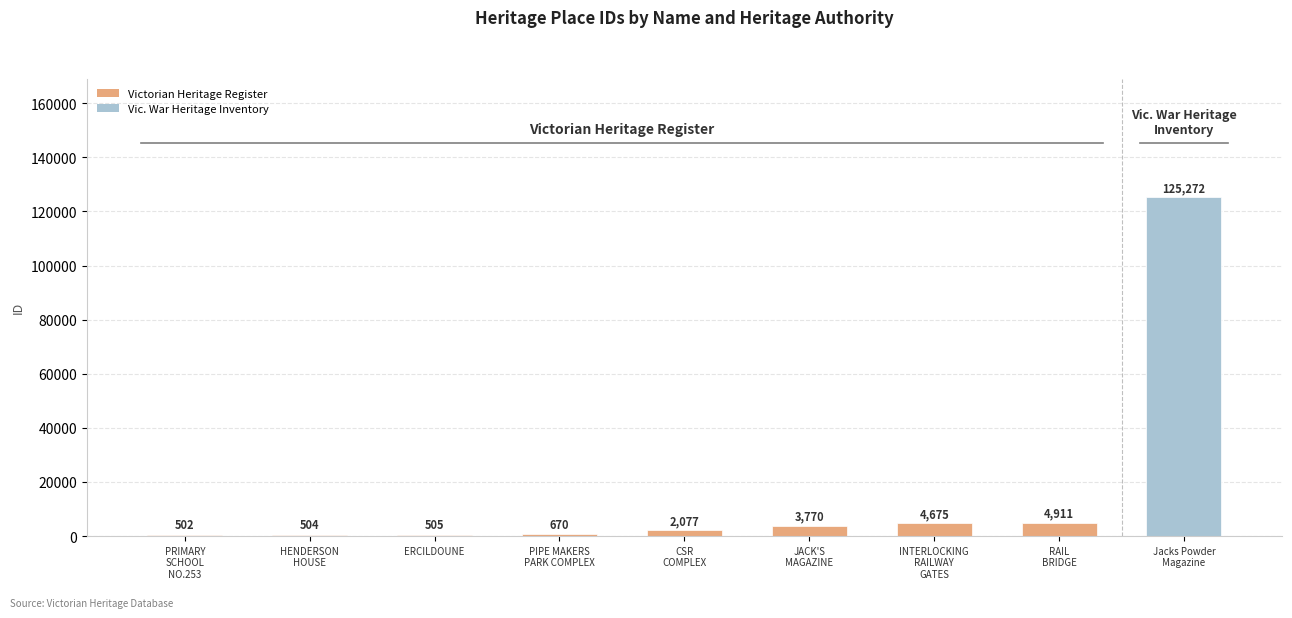

The value at ERCILDOUNE is 505. True or false?

True